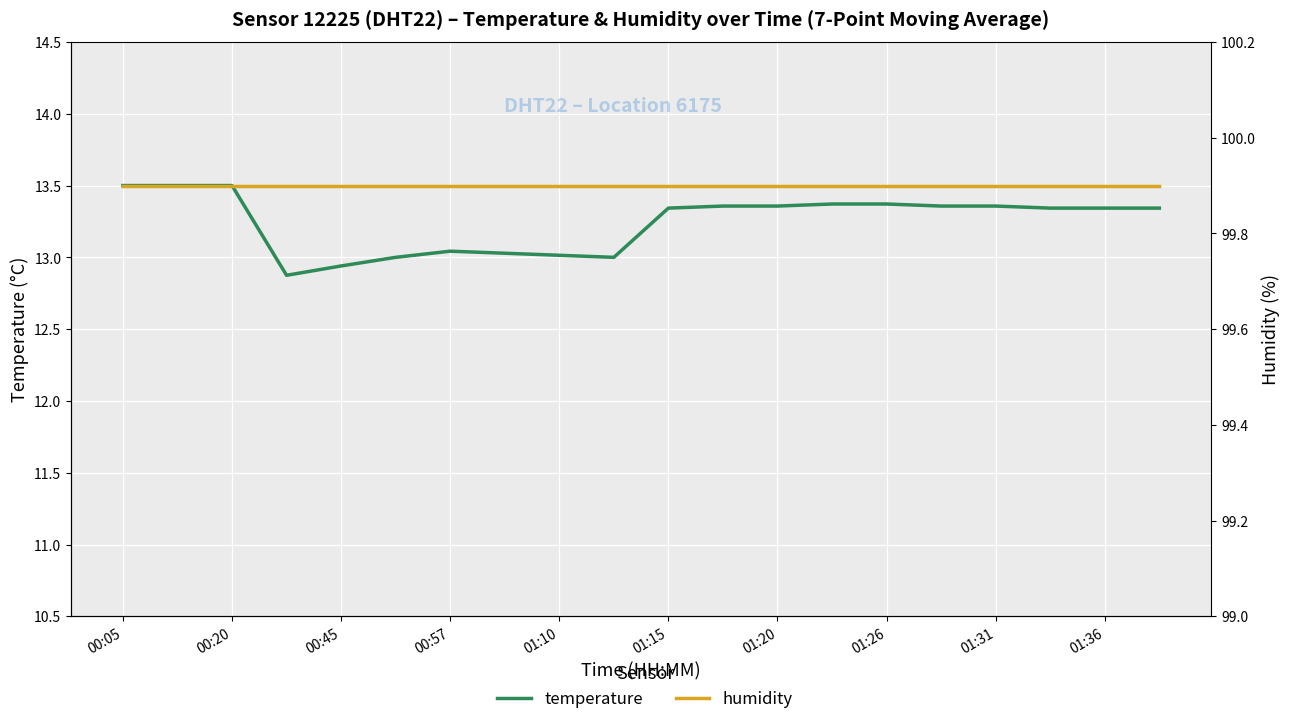

True or false: temperature and humidity cross at least once.

False